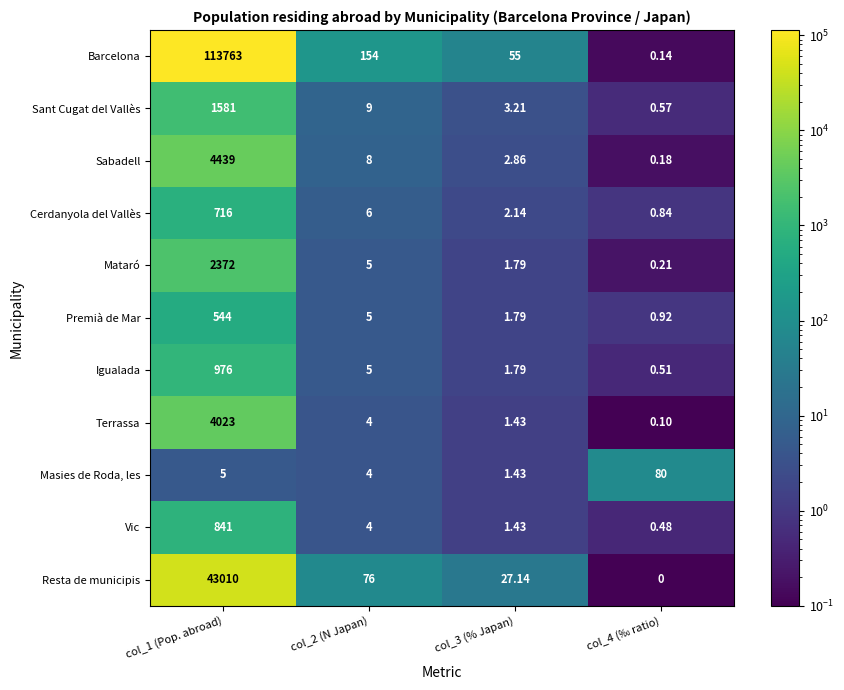

At which category does the chart reach its peak across all series?

col_1 (Pop. abroad)